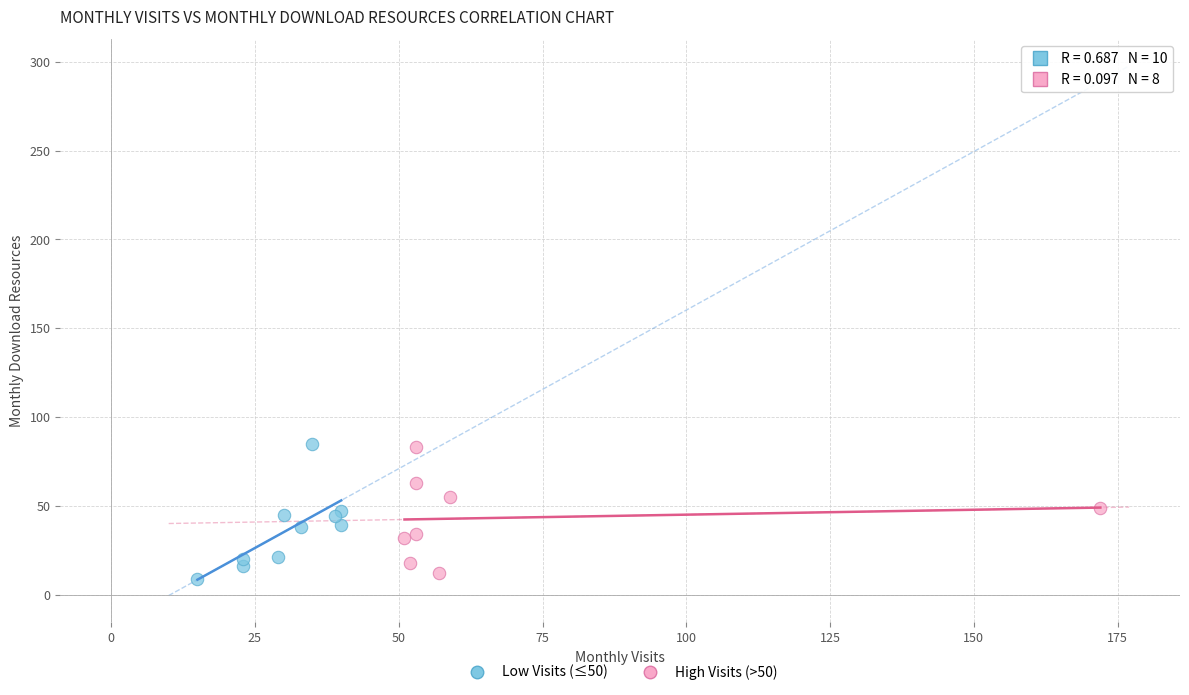

What are all the series names shown in the legend?

Low Visits (≤50), High Visits (>50)